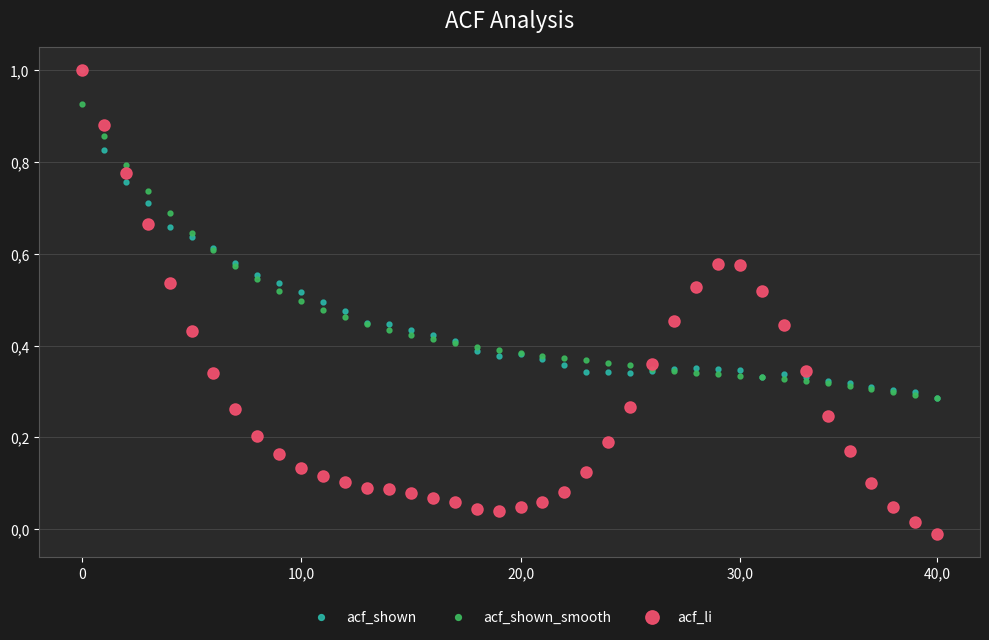

What are all the series names shown in the legend?

acf_shown, acf_shown_smooth, acf_li